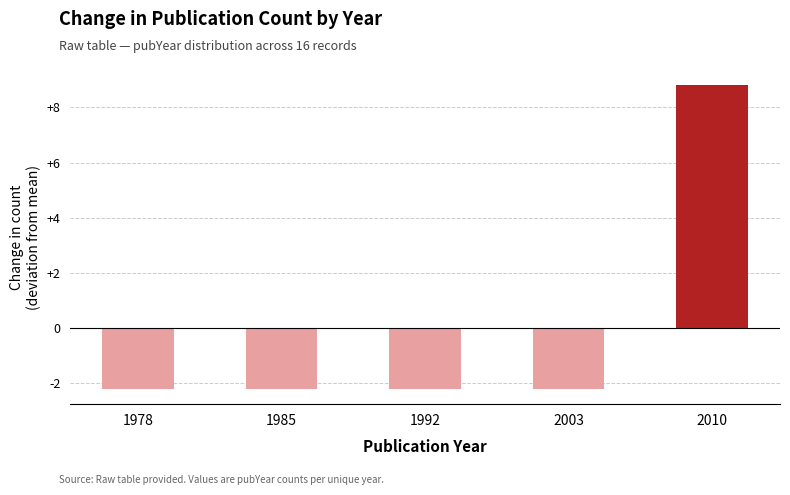

What is the difference between the values at 2010 and 2003?

11.0